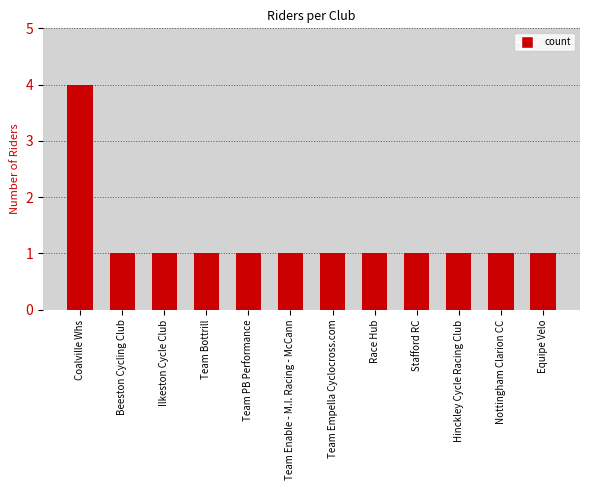

What is the sum of the values at Stafford RC and Team Enable - M.I. Racing - McCann?

2